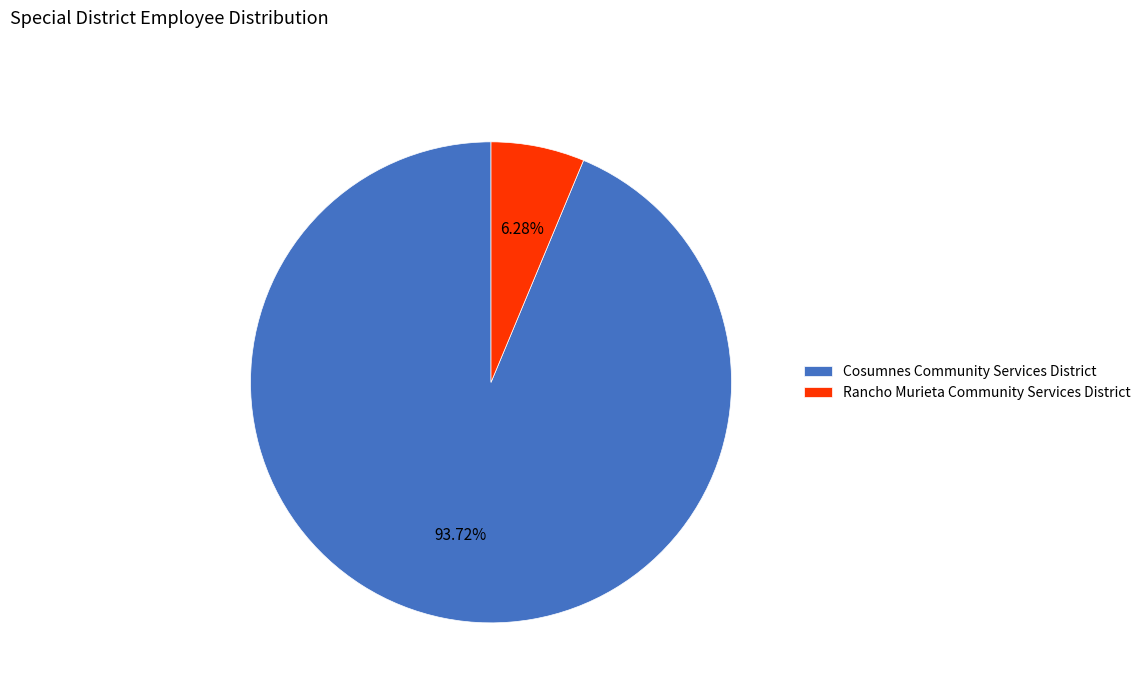

Combined, do Cosumnes Community Services District and Rancho Murieta Community Services District account for over 50%?

Yes